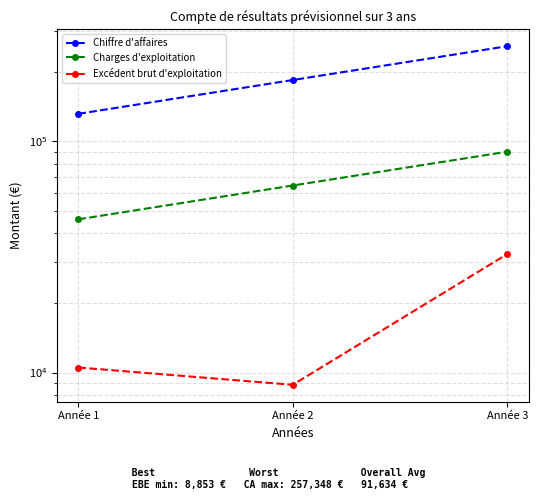

The Chiffre d'affaires series shows 131300 at Année 1. True or false?

True